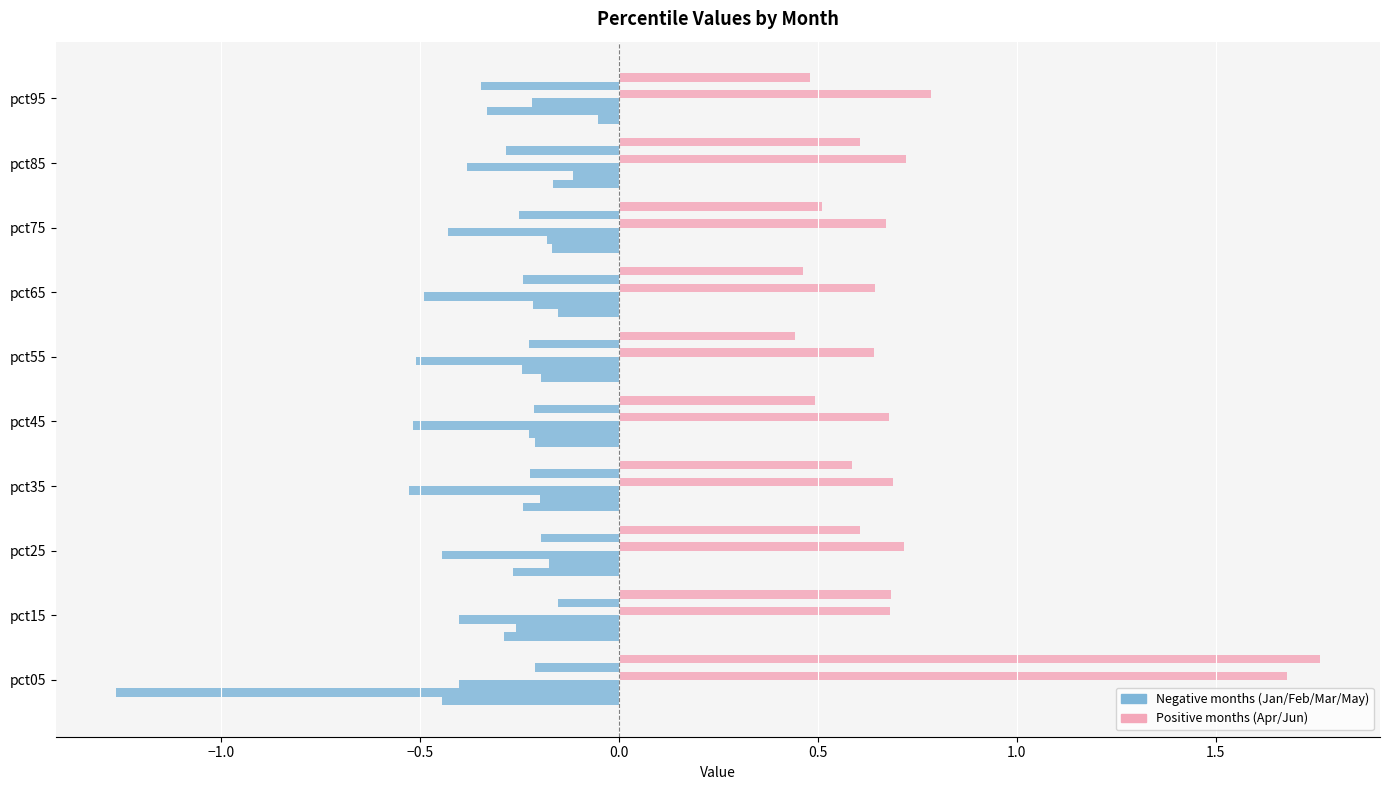

The Apr series shows 0.4 at pct15. True or false?

False